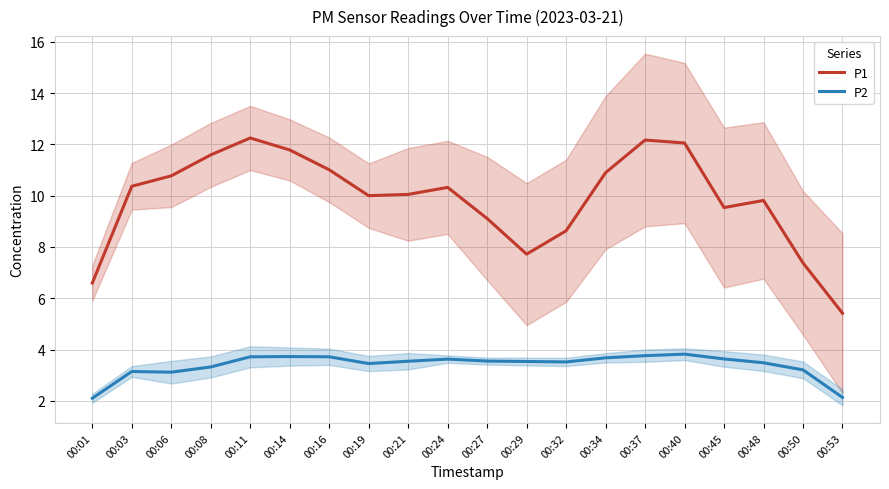

Which series has the widest spread of values?

P1